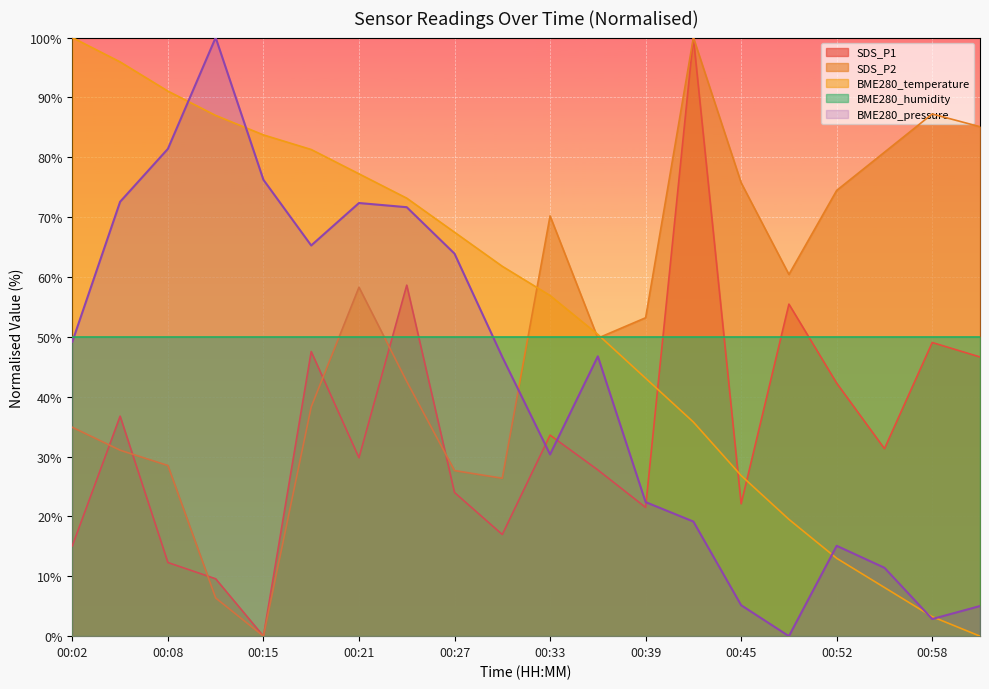

Which series has the largest total across all categories?

BME280_temperature